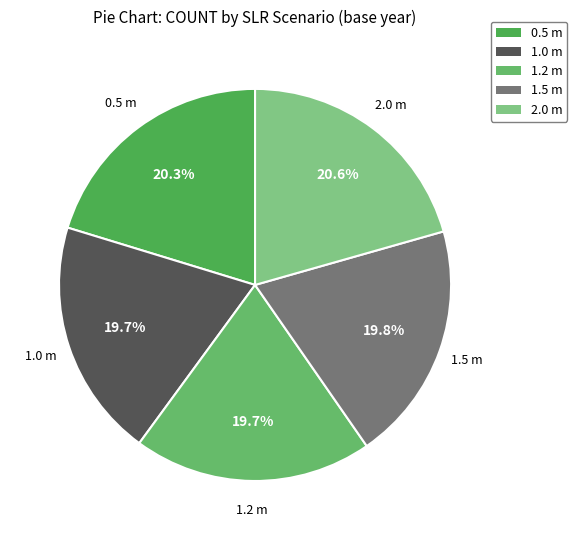

Is it true that 1.0 m is 20% of the pie?

True